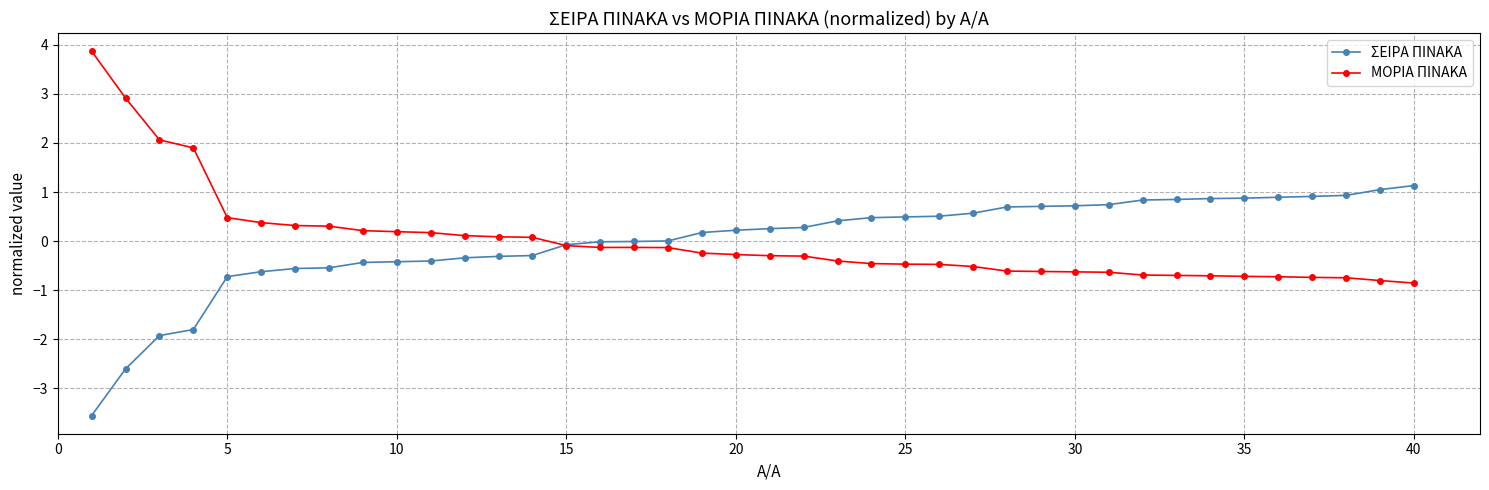

What is the value of the ΣΕΙΡΑ ΠΙΝΑΚΑ point at the 14th from the left?

-0.3